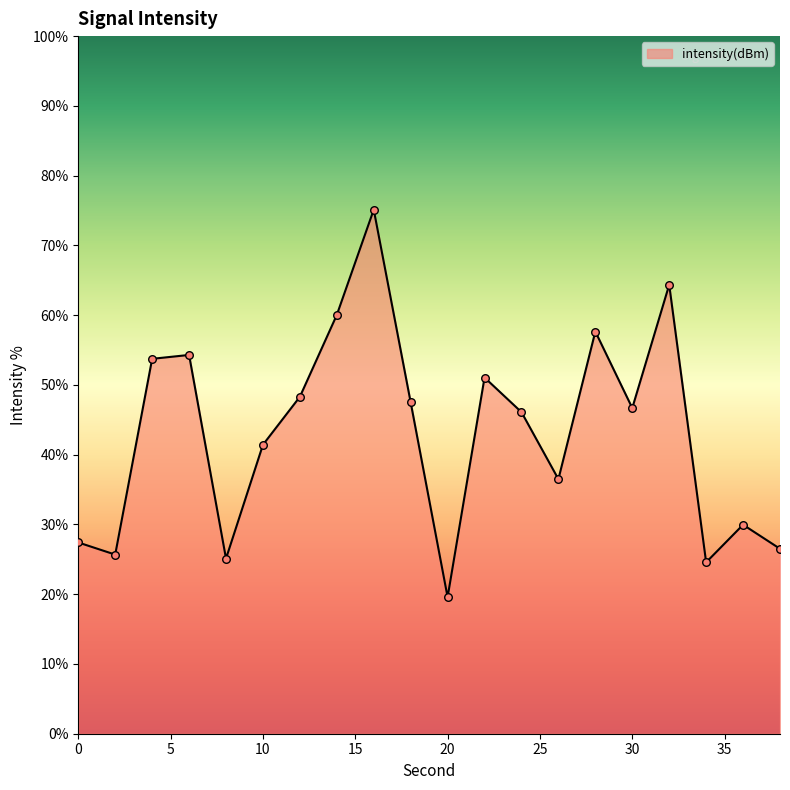

What is the difference between the maximum and minimum values?

55.5